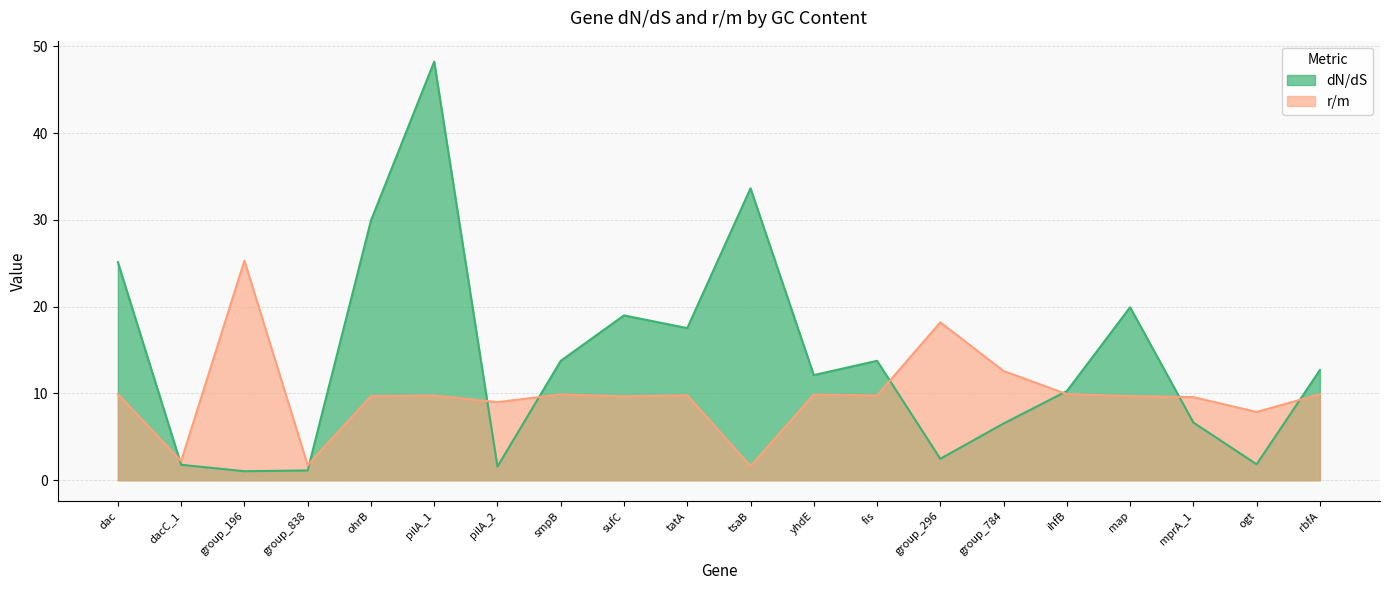

Between which two adjacent categories do dN/dS and r/m first intersect?

dac and dacC_1